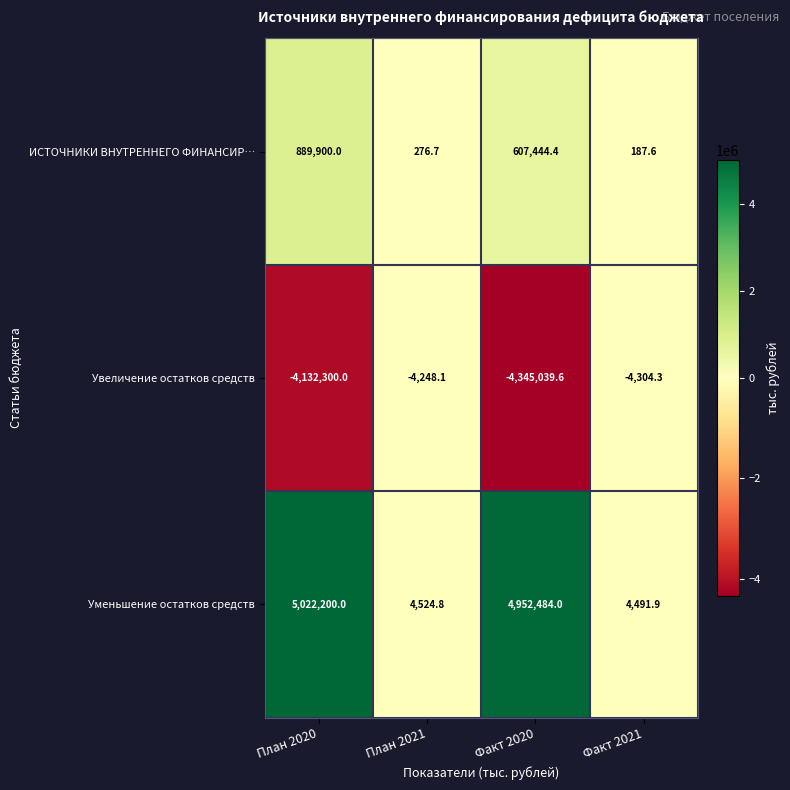

Which series has the widest spread of values?

Уменьшение остатков средств